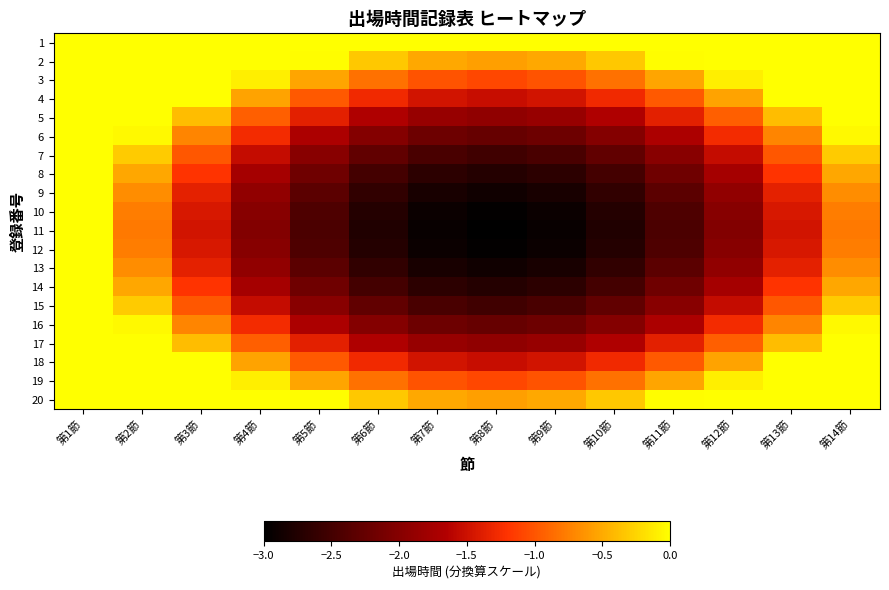

Which series has the largest total across all categories?

1